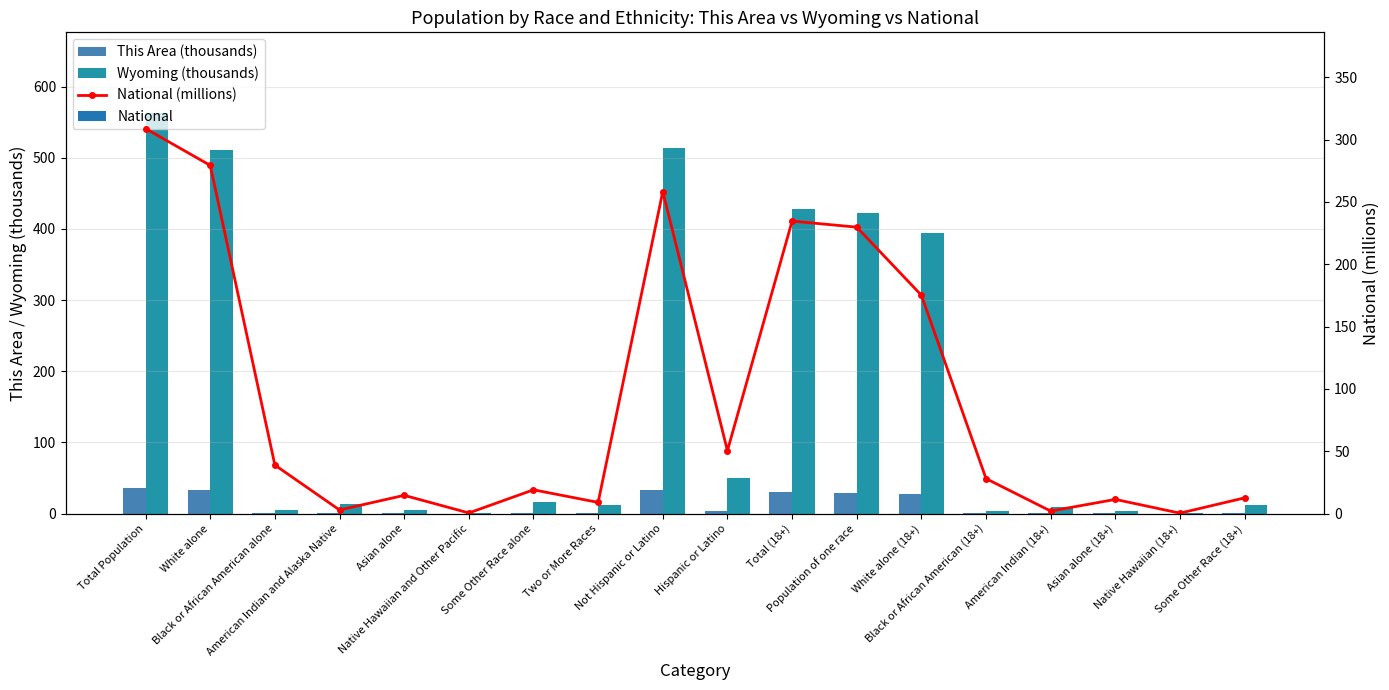

Does the chart contain any negative values?

No